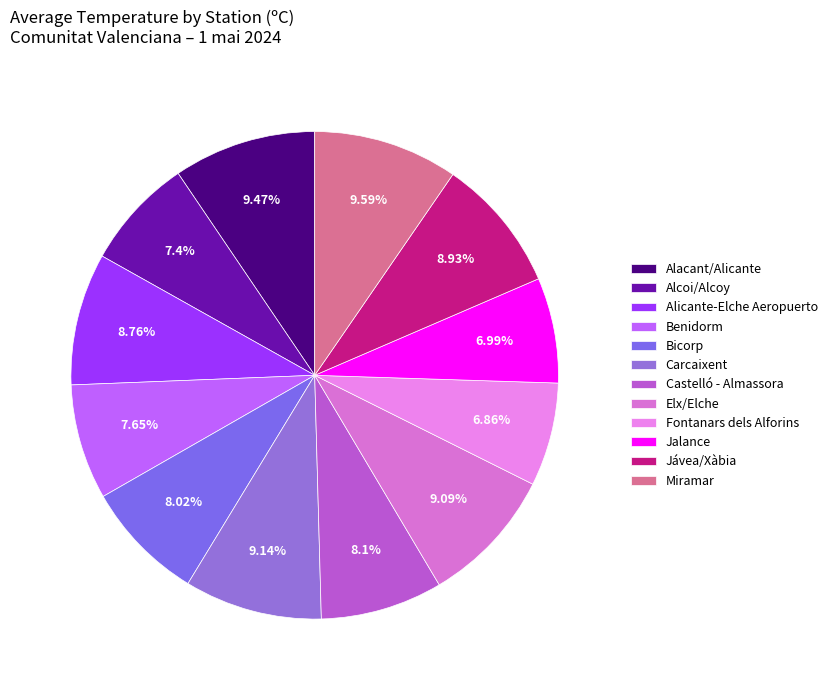

Rank the categories by value from highest to lowest.

Miramar, Alacant/Alicante, Carcaixent, Elx/Elche, Jávea/Xàbia, Alicante-Elche Aeropuerto, Castelló - Almassora, Bicorp, Benidorm, Alcoi/Alcoy, Jalance, Fontanars dels Alforins